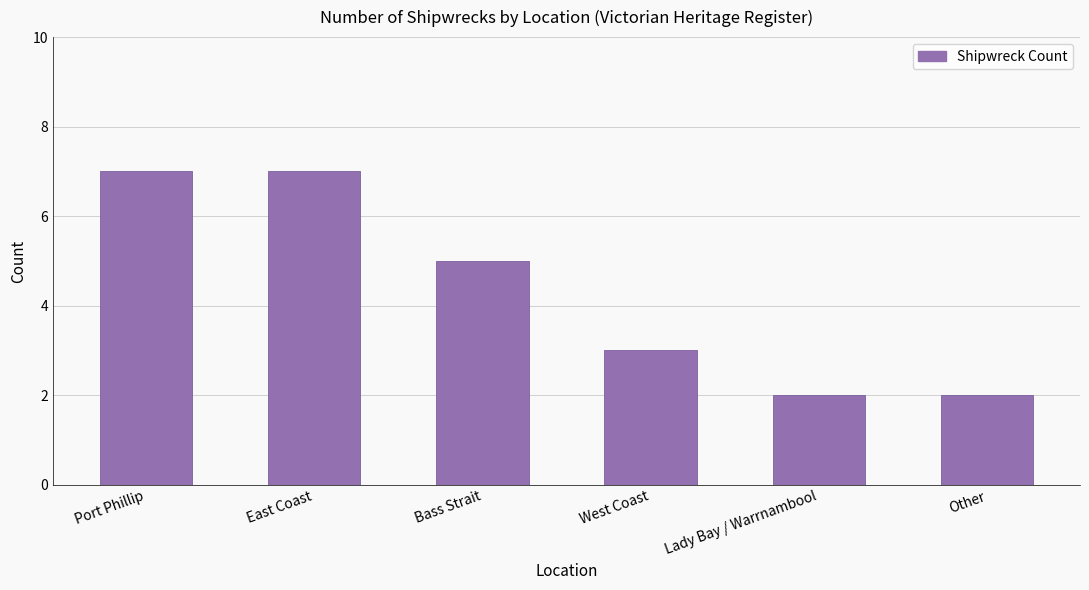

Where does the data first go above 5?

Port Phillip